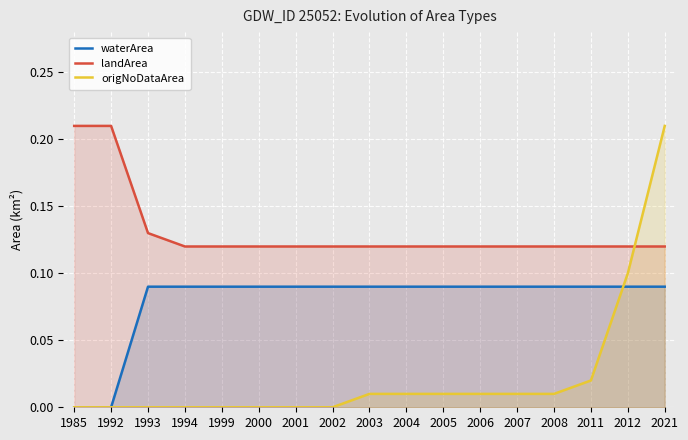

Reading left to right, what are all the values shown in this chart?

waterArea: 0.0	0.0	0.1	0.1	0.1	0.1	0.1	0.1	0.1	0.1	0.1	0.1	0.1	0.1	0.1	0.1	0.1
landArea: 0.2	0.2	0.1	0.1	0.1	0.1	0.1	0.1	0.1	0.1	0.1	0.1	0.1	0.1	0.1	0.1	0.1
origNoDataArea: 0.0	0.0	0.0	0.0	0.0	0.0	0.0	0.0	0.0	0.0	0.0	0.0	0.0	0.0	0.0	0.1	0.2